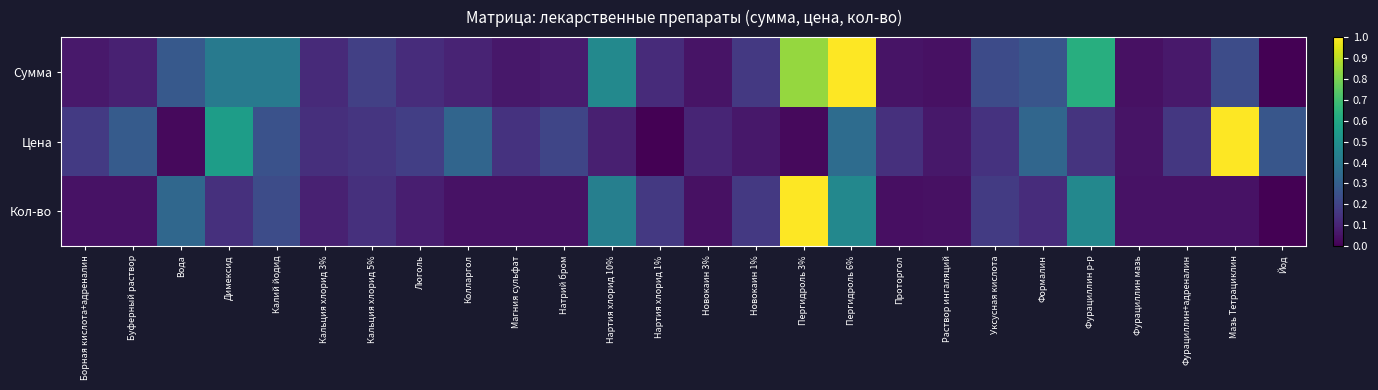

How many data points does each series have?

26